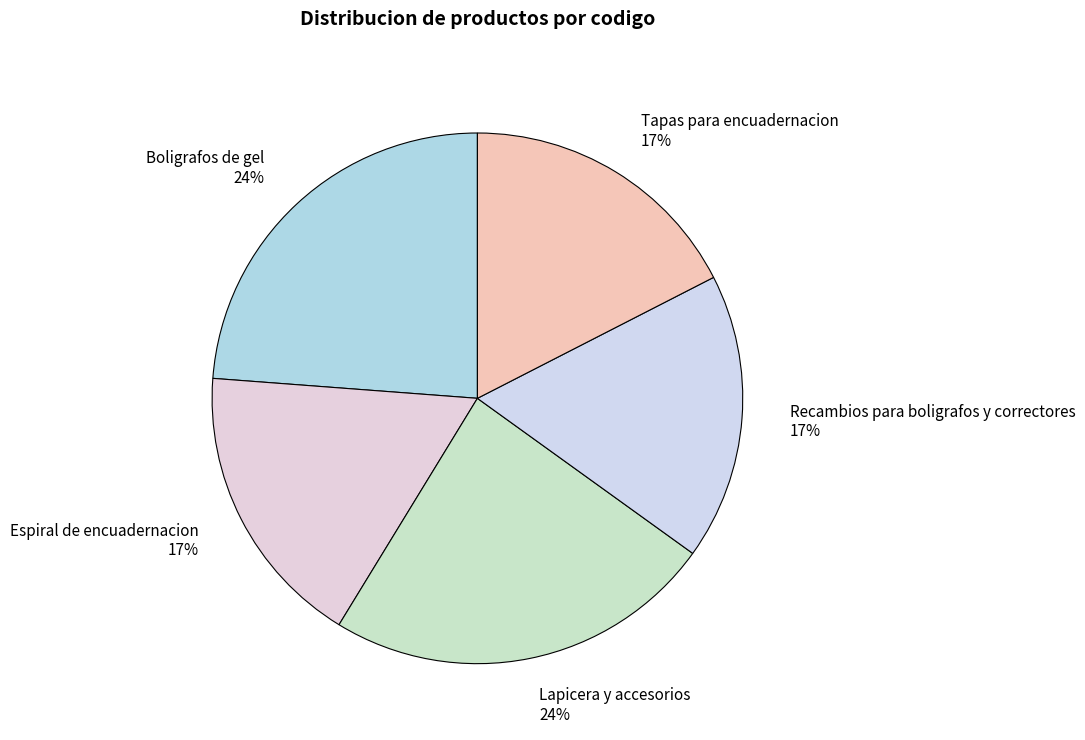

To the nearest percent, what is the average slice percentage?

20%